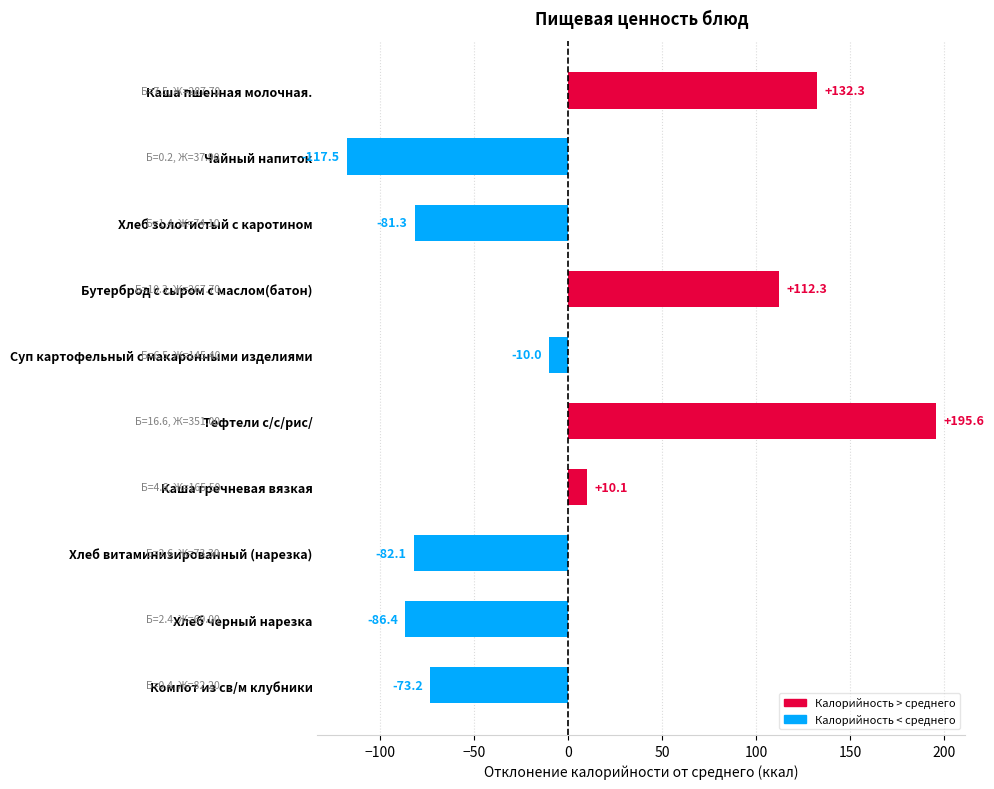

What is the minimum value shown in the chart?

-117.5